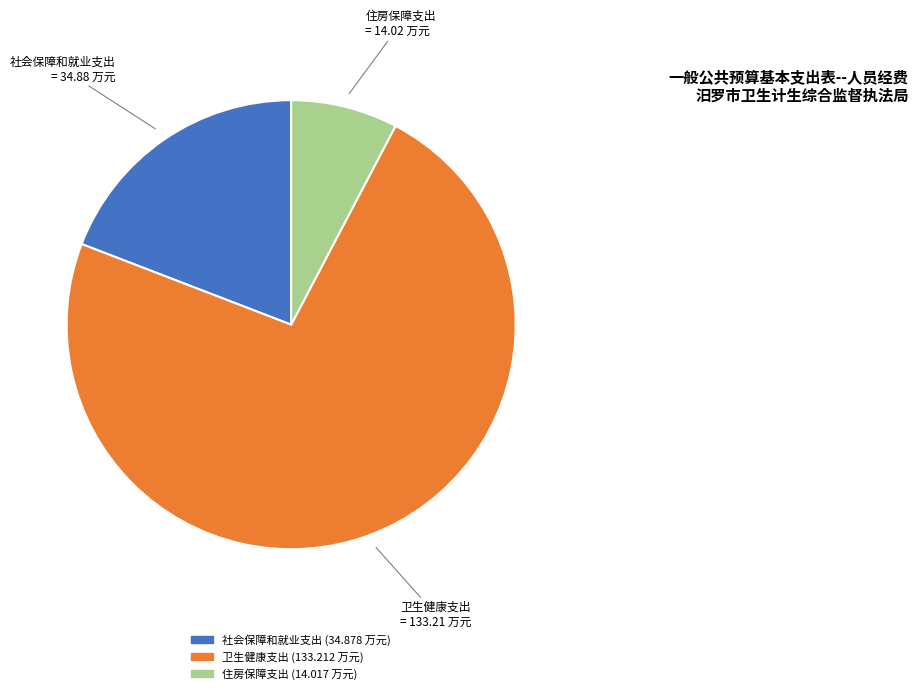

True or false: 住房保障支出 accounts for 1% of the total.

False